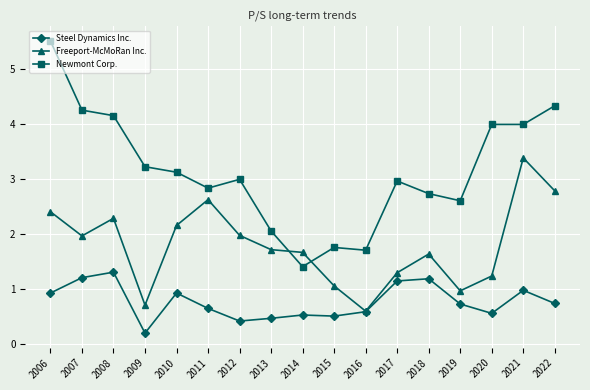

What is the difference between the Newmont Corp. values at 2022 and 2017?

1.4